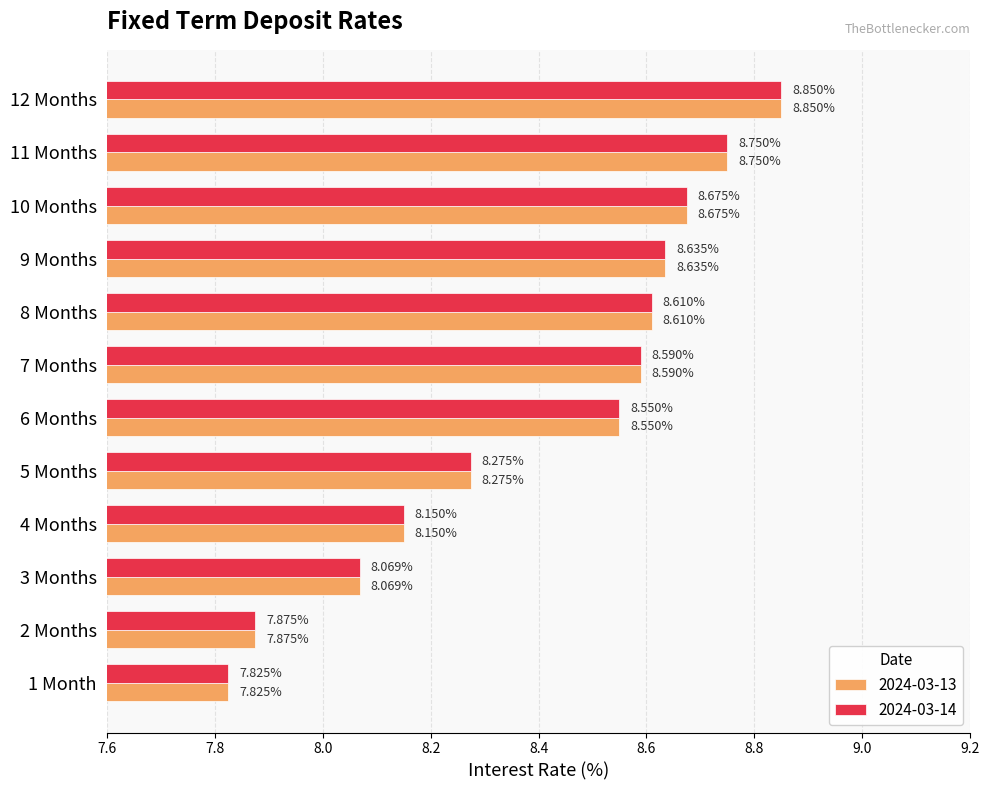

At which category is the sum across all series the highest?

12 Months